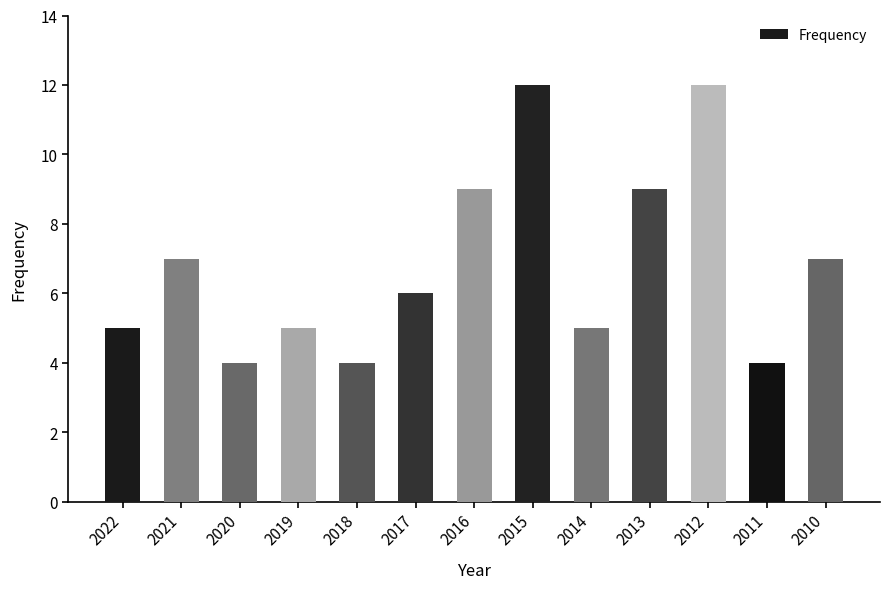

How many bars are there in total?

13